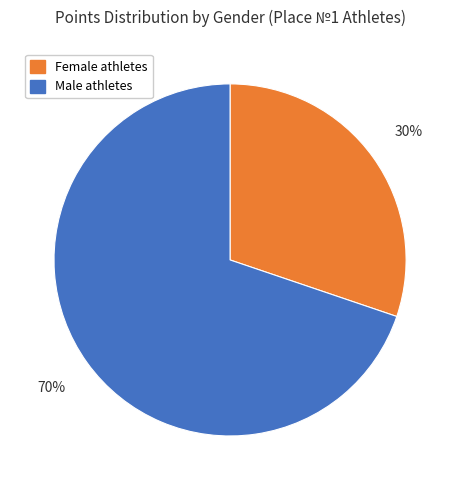

Does any single category account for the majority?

Yes